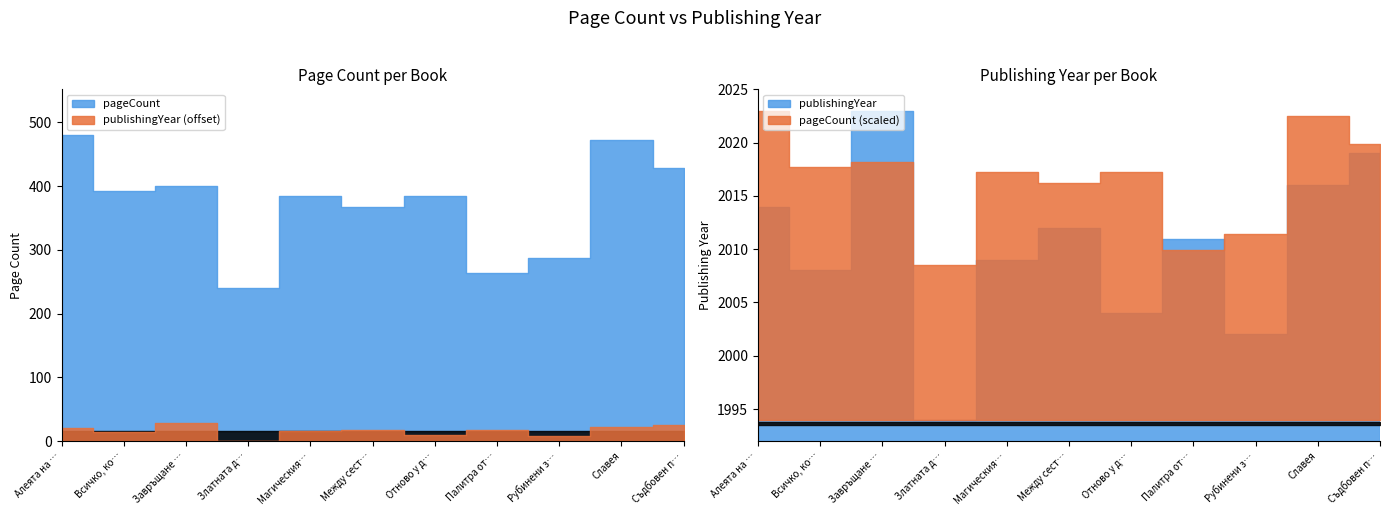

What is the label of the 4th point from the left?

Златната долина